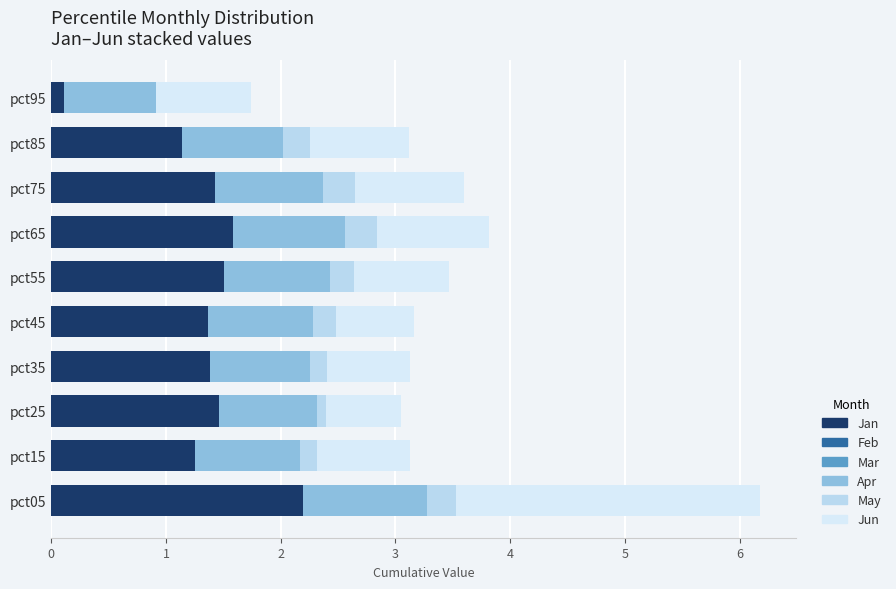

The Jun series shows 0.7 at pct25. True or false?

True